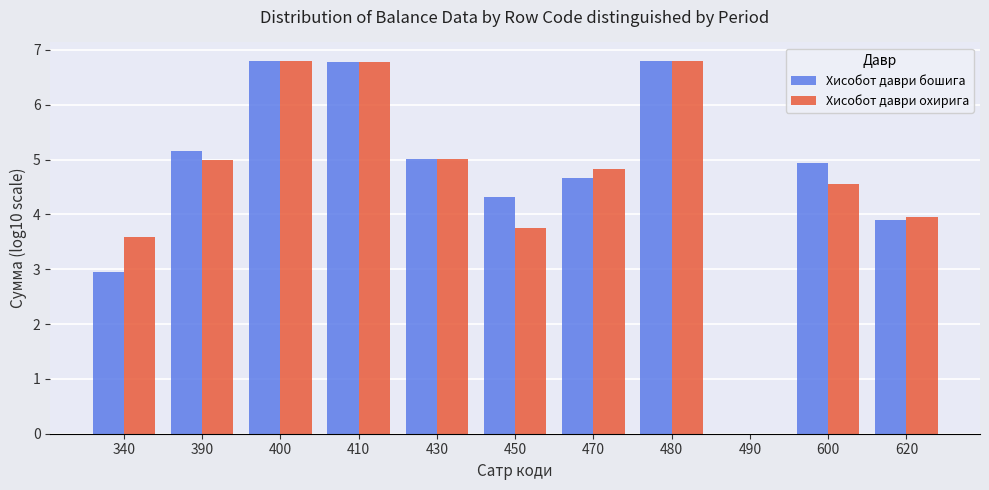

Reading left to right, extract all data points from this chart.

Хисобот даври бошига: 340=2.9	390=5.2	400=6.8	410=6.8	430=5.0	450=4.3	470=4.7	480=6.8	490=0.0	600=4.9	620=3.9
Хисобот даври охирига: 340=3.6	390=5.0	400=6.8	410=6.8	430=5.0	450=3.8	470=4.8	480=6.8	490=0.0	600=4.5	620=3.9